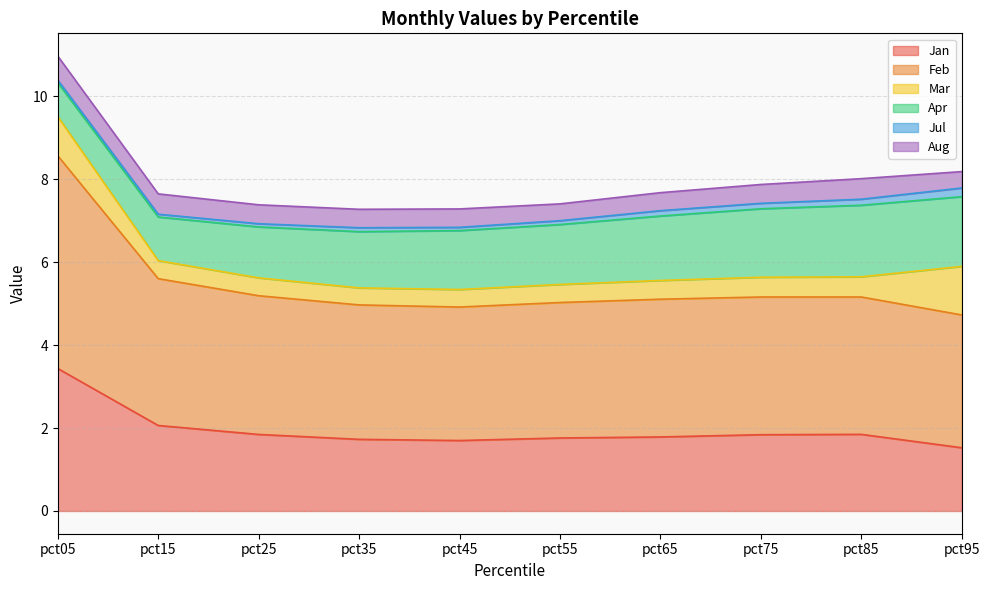

How many times do Aug and Mar cross each other?

4